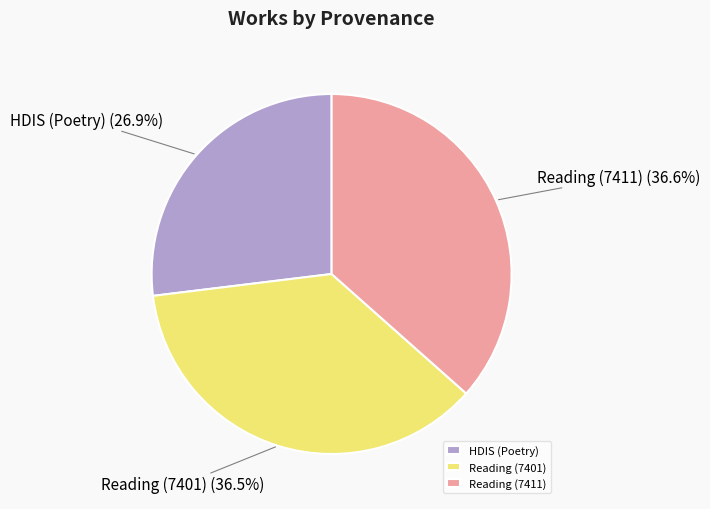

Which category has the smallest portion of the pie?

HDIS (Poetry)